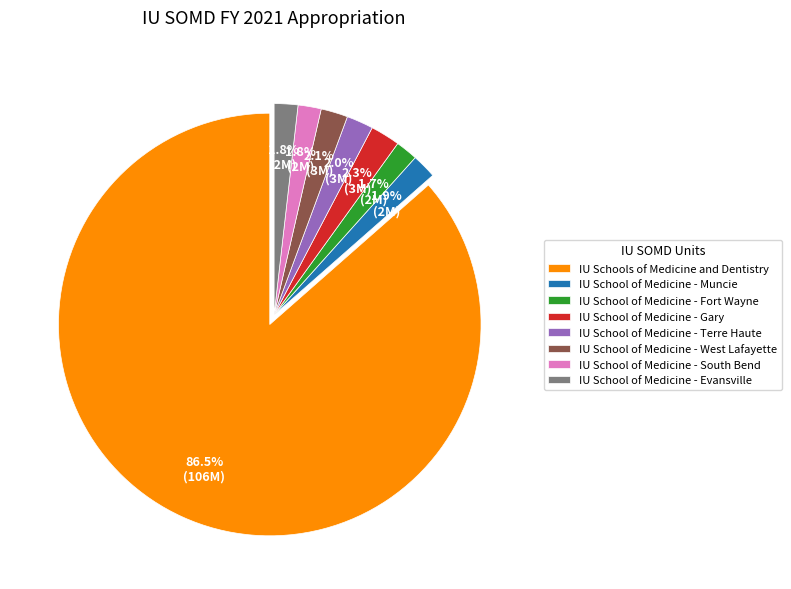

To the nearest percent, what is the combined percentage of IU School of Medicine - Muncie and IU Schools of Medicine and Dentistry?

88%